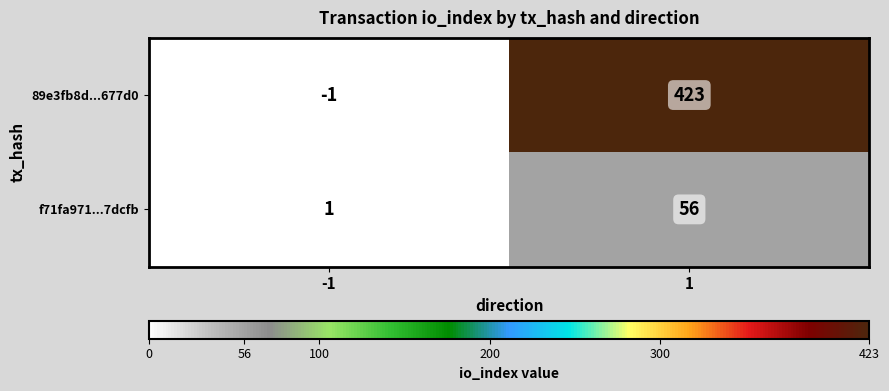

Rank the series at -1 from lowest to highest value.

89e3fb8d...677d0, f71fa971...7dcfb